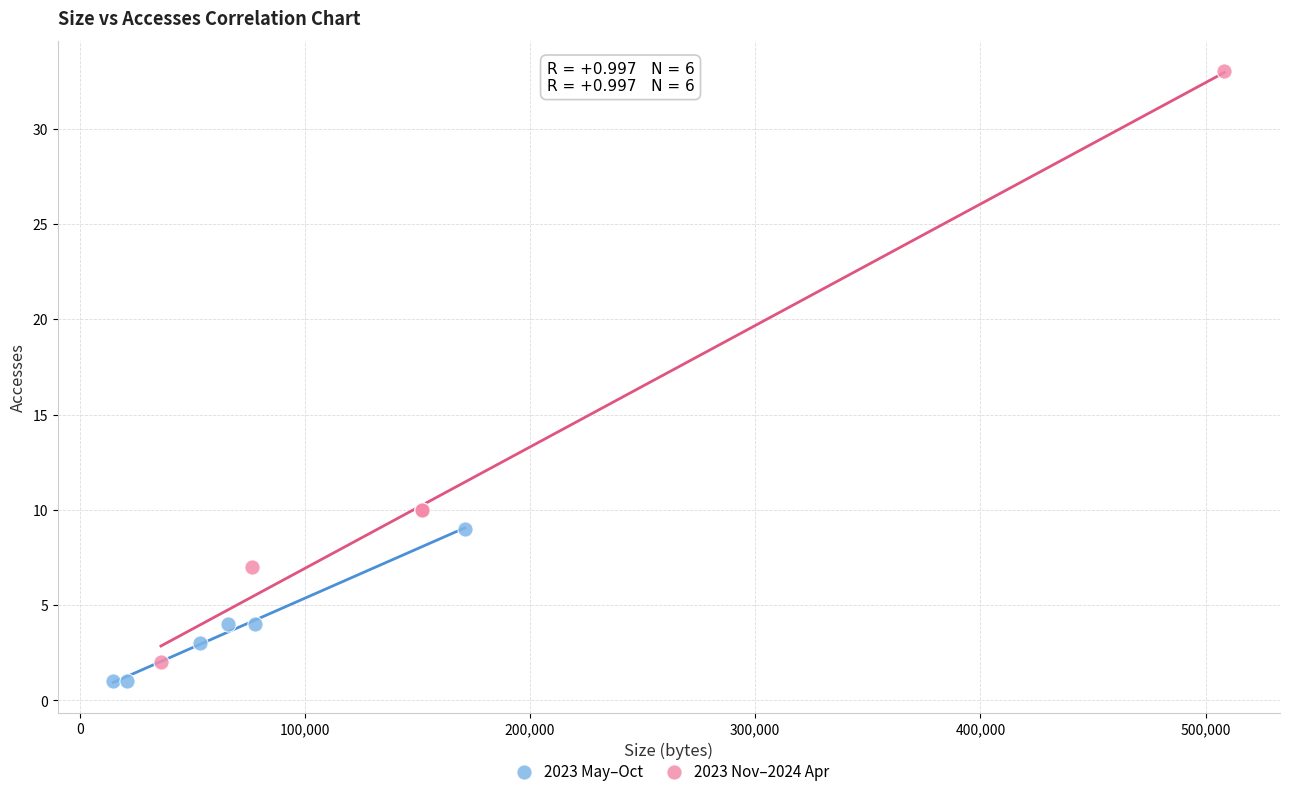

What are all the series names shown in the legend?

2023 May–Oct, 2023 Nov–2024 Apr